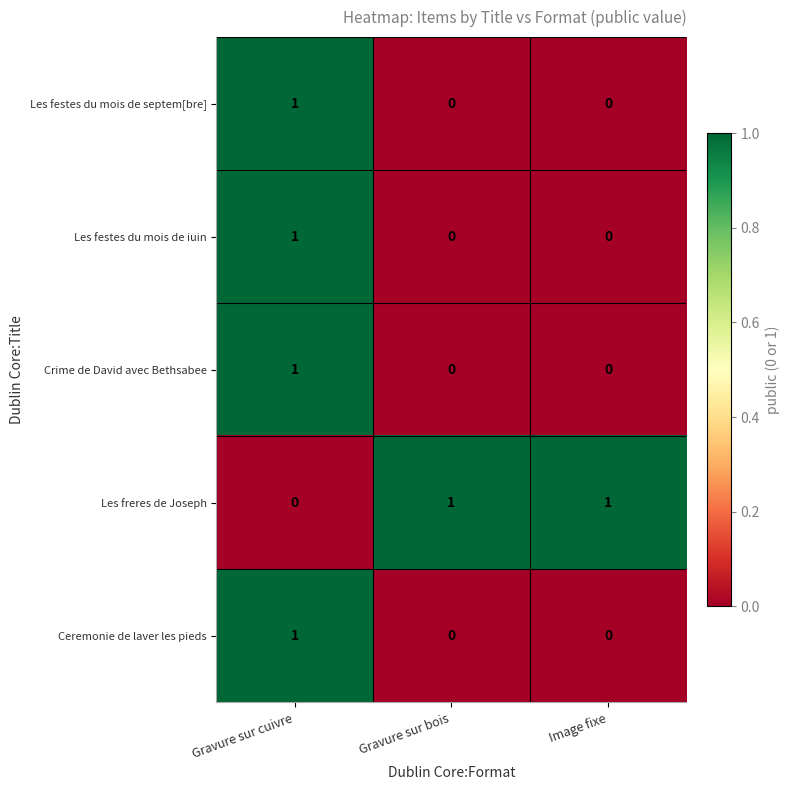

Count the Les festes du mois de septem[bre] values in the range 0 to 1.

3